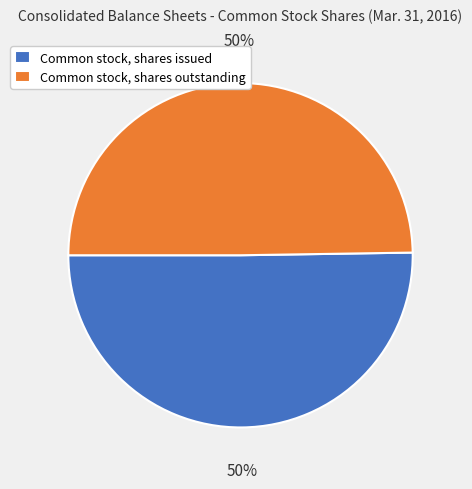

The Common stock, shares issued slice represents 57% of the pie. True or false?

False